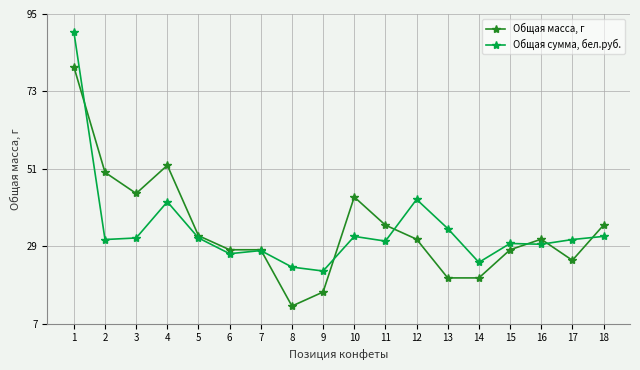

True or false: Общая сумма, бел.руб. has more than 1 interior local peaks.

True